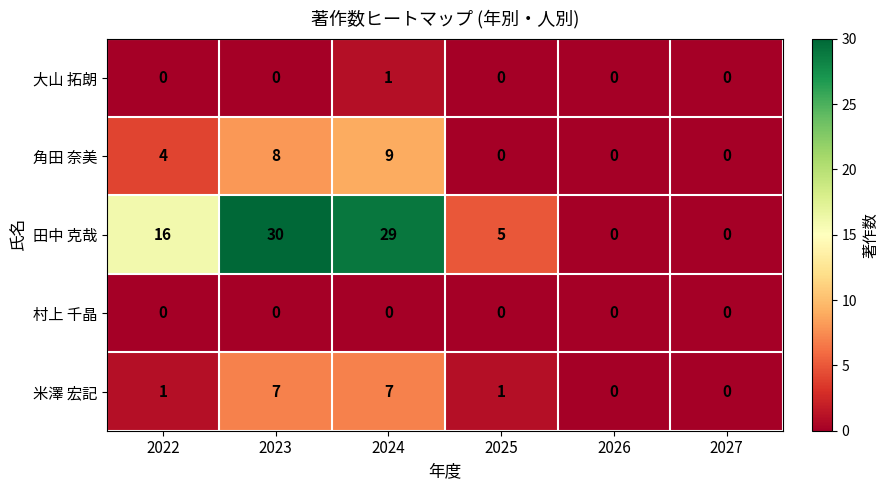

Reading right to left, what are all the values shown in this chart?

大山 拓朗: 2027=0	2026=0	2025=0	2024=1	2023=0	2022=0
角田 奈美: 2027=0	2026=0	2025=0	2024=9	2023=8	2022=4
田中 克哉: 2027=0	2026=0	2025=5	2024=29	2023=30	2022=16
村上 千晶: 2027=0	2026=0	2025=0	2024=0	2023=0	2022=0
米澤 宏記: 2027=0	2026=0	2025=1	2024=7	2023=7	2022=1